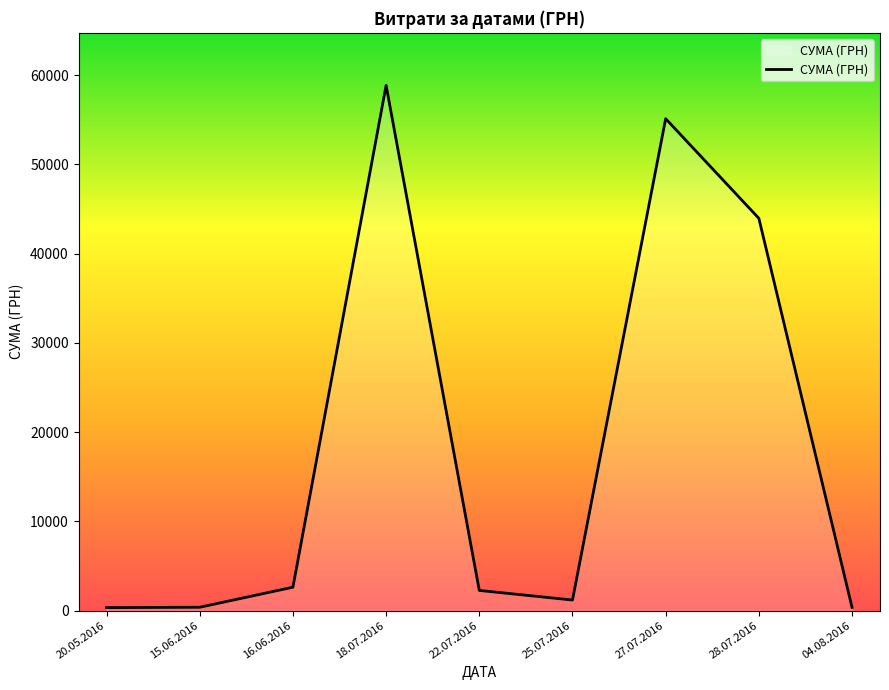

How many categories are shown in the chart?

9